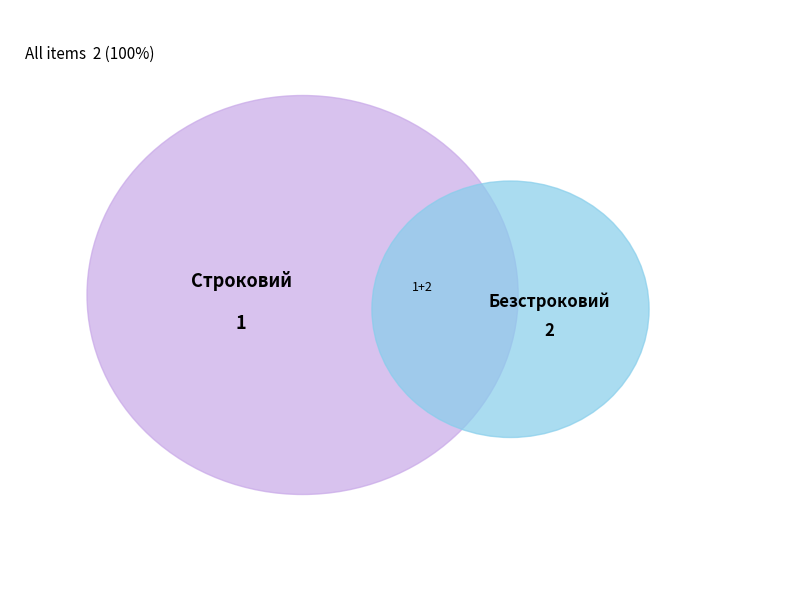

How many slices are in this pie chart?

2